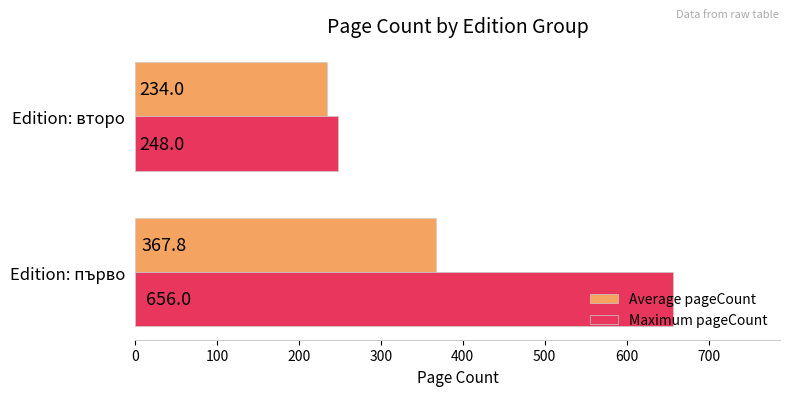

What is the approximate value of Average pageCount at Edition: второ?

234.0